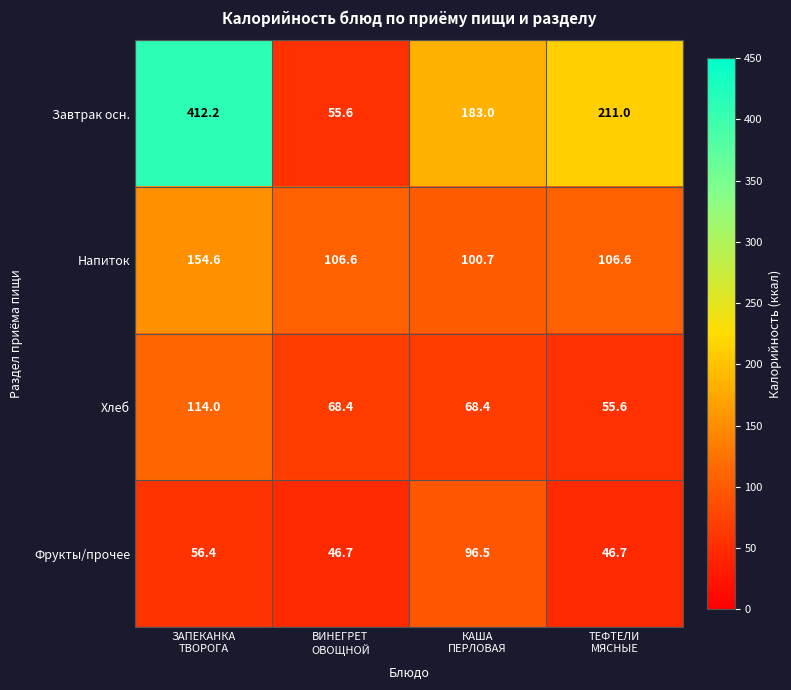

What is the total value across all series at ЗАПЕКАНКА
ТВОРОГА?

737.2